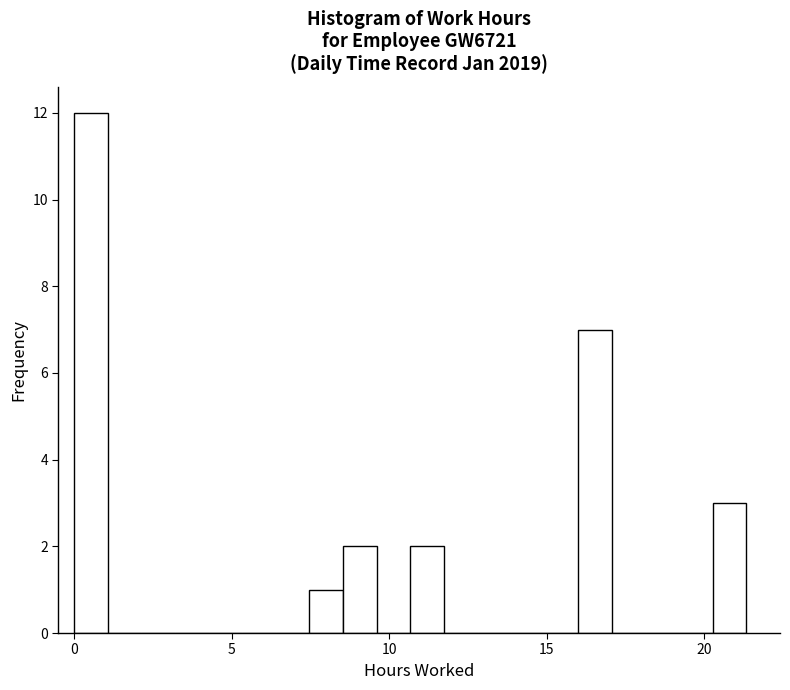

Read against the x-axis, roughly where is the centre of the tallest bar?

0.5